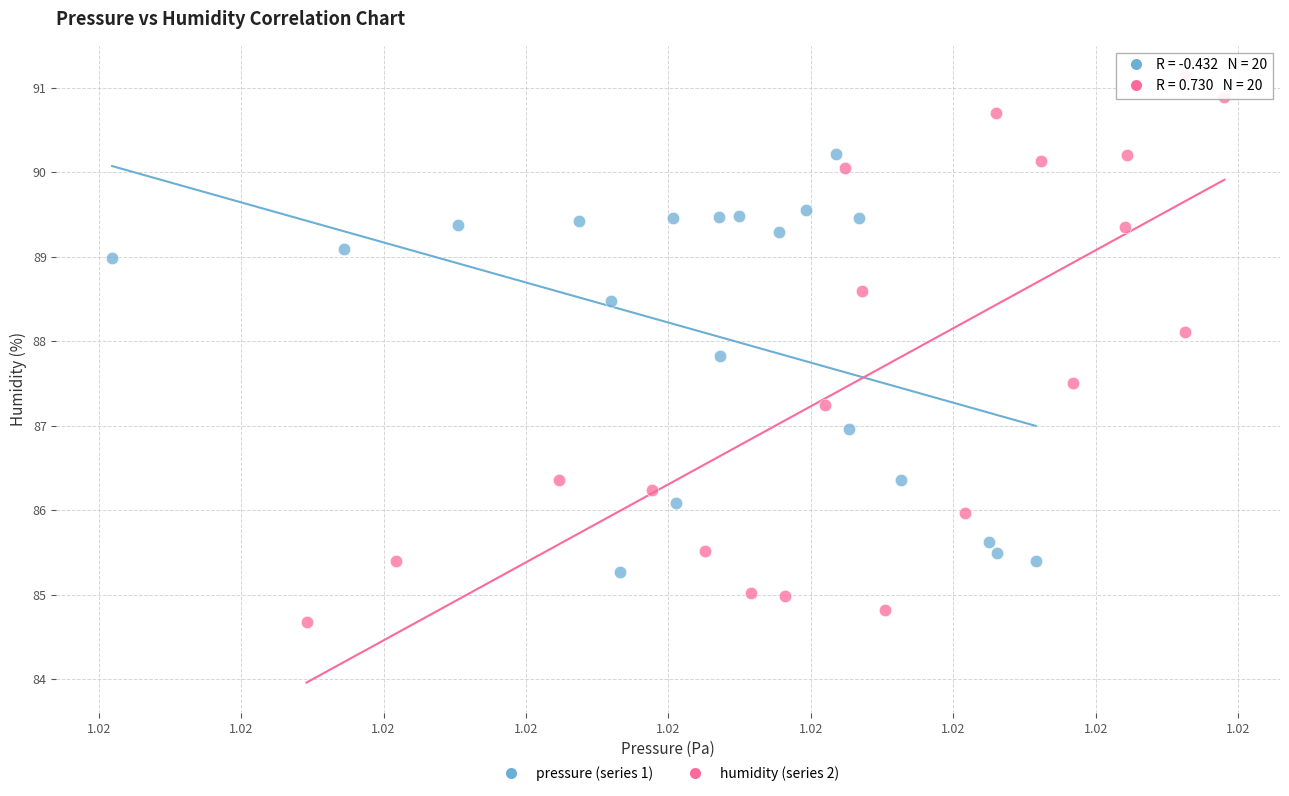

What are all the series names shown in the legend?

pressure (series 1), humidity (series 2)